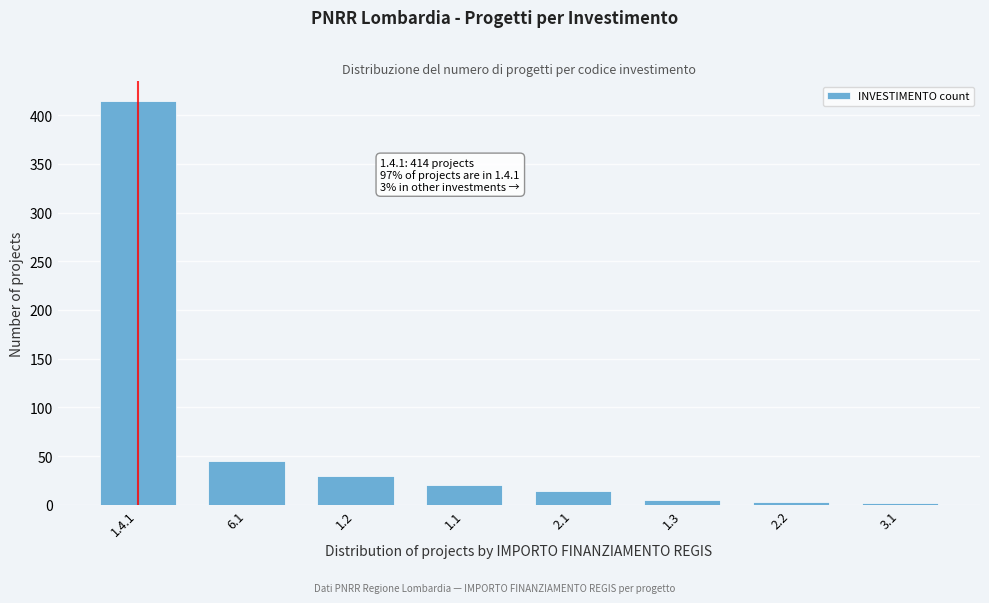

Is it true that the value at 1.4.1 is 268?

False